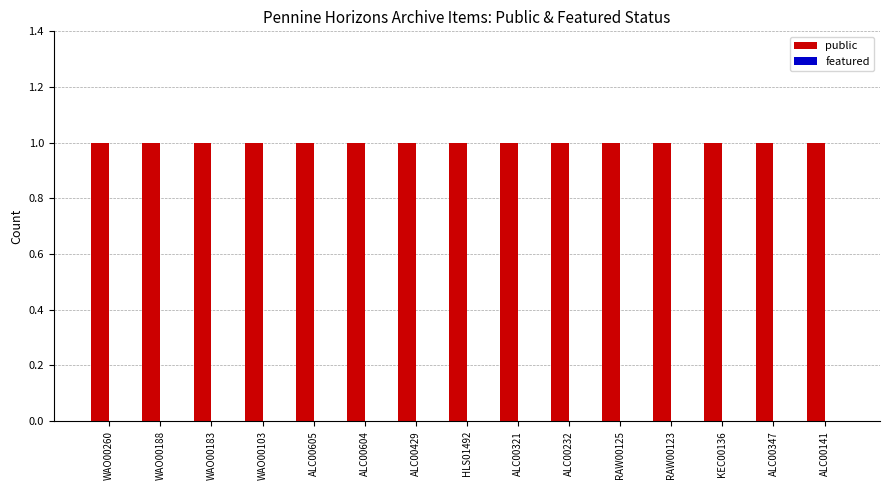

The public series shows 2 at ALC00605. True or false?

False